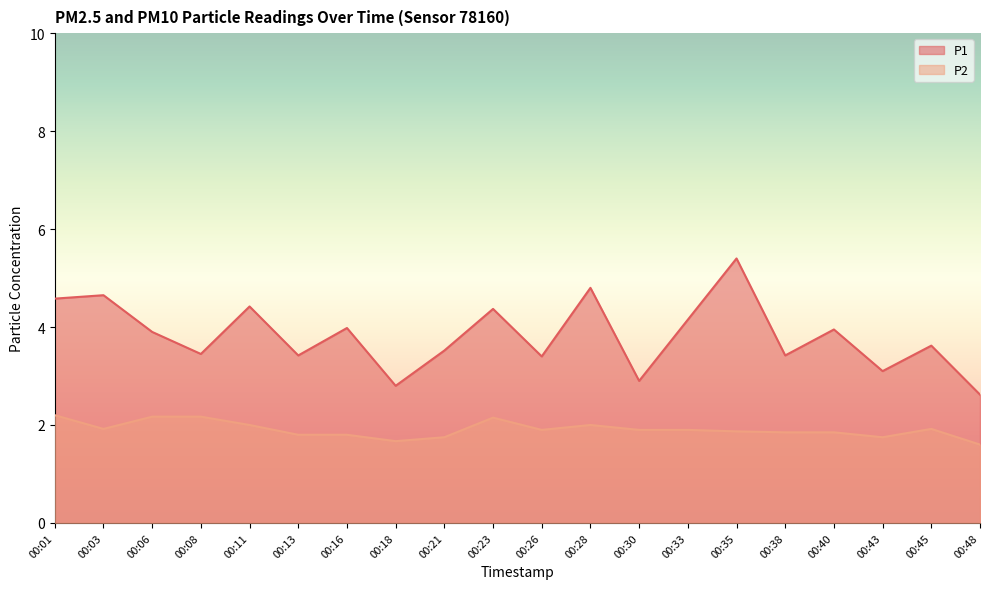

What is the average value of the P2 series?

1.9